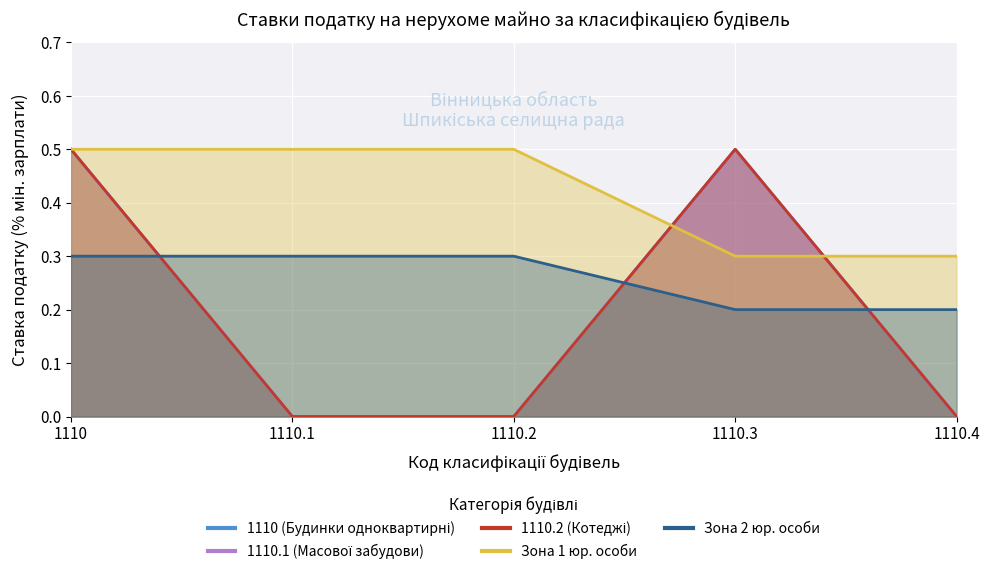

What is the approximate value of 1110 (Будинки одноквартирні) at 1110?

0.5